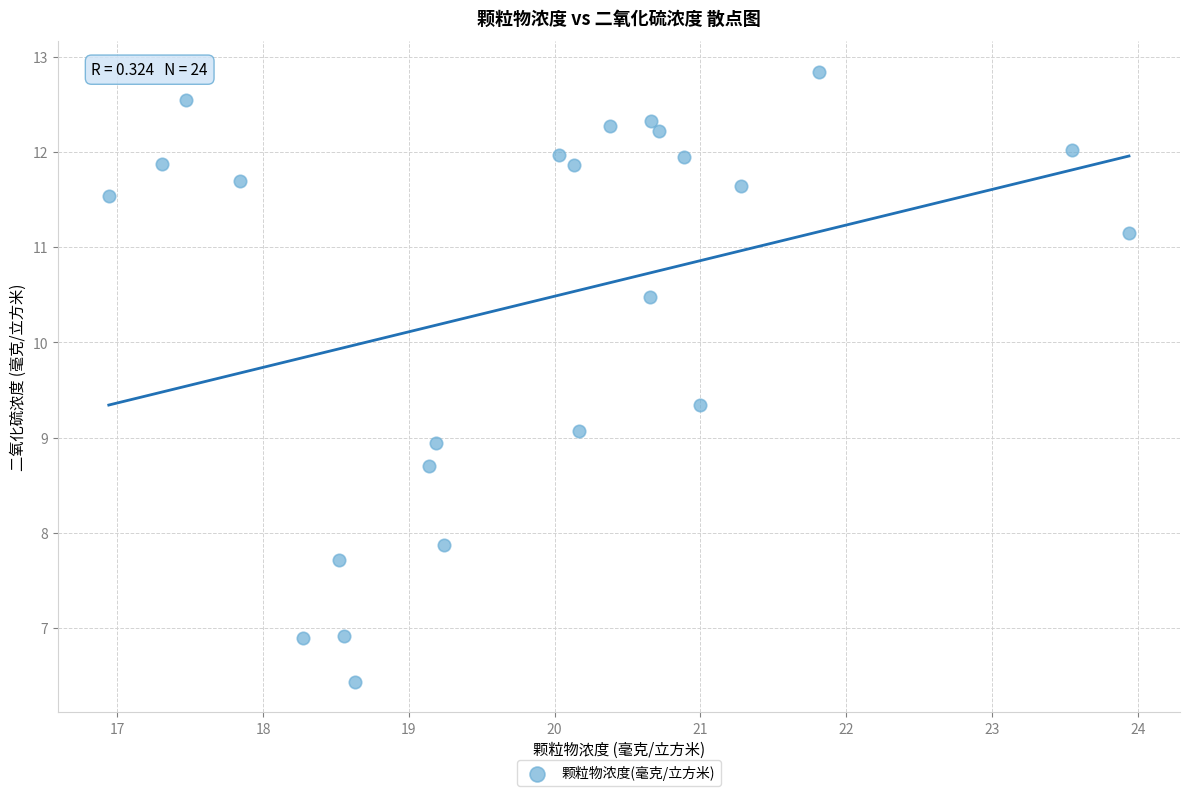

What is the range of X values (max minus min)?

7.0